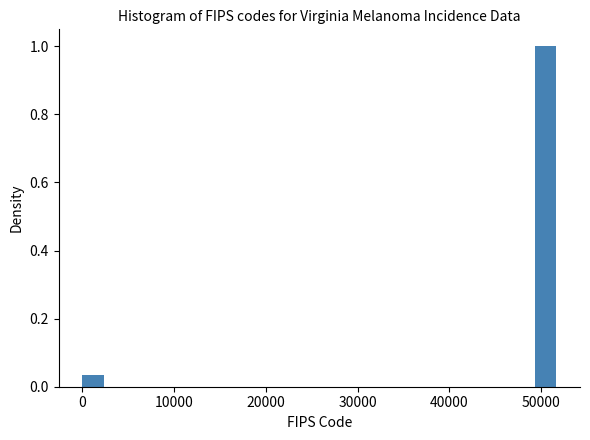

Around what value on the x-axis is the tallest bar? Give the approximate position of its centre, as read against the axis.

50000